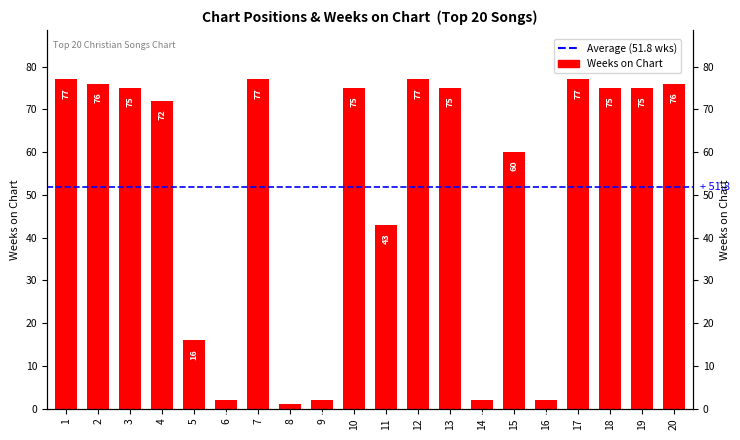

True or false: the data shows 34 at 7.

False